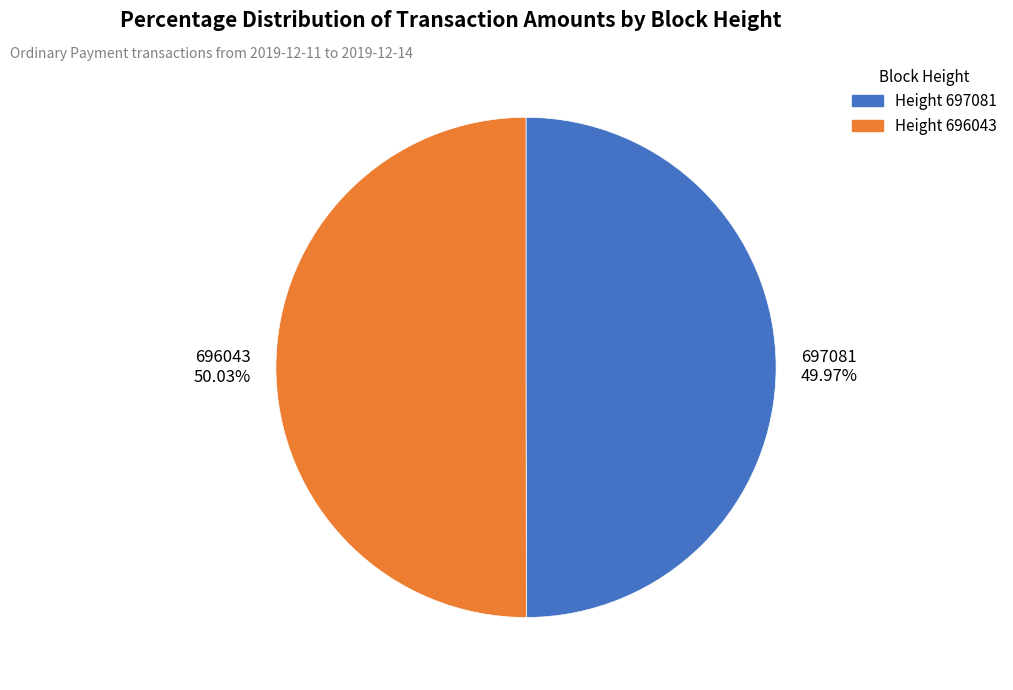

To the nearest percent, what portion does 697081 represent?

50%